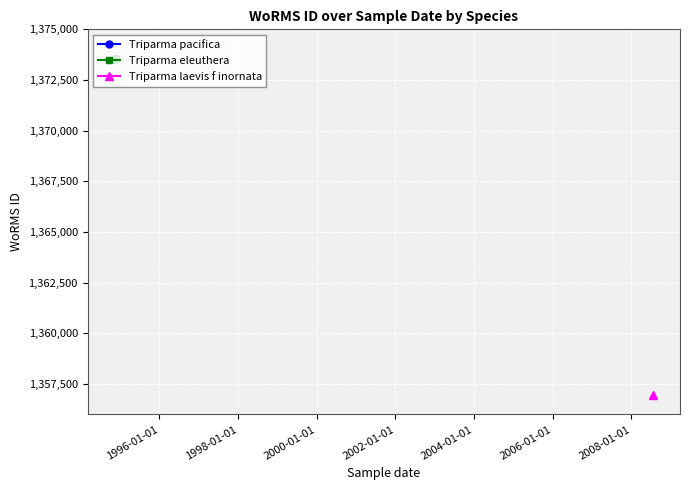

Is the value of Triparma eleuthera at 1994-01-01 greater than the value of Triparma pacifica at 1994-01-01?

No